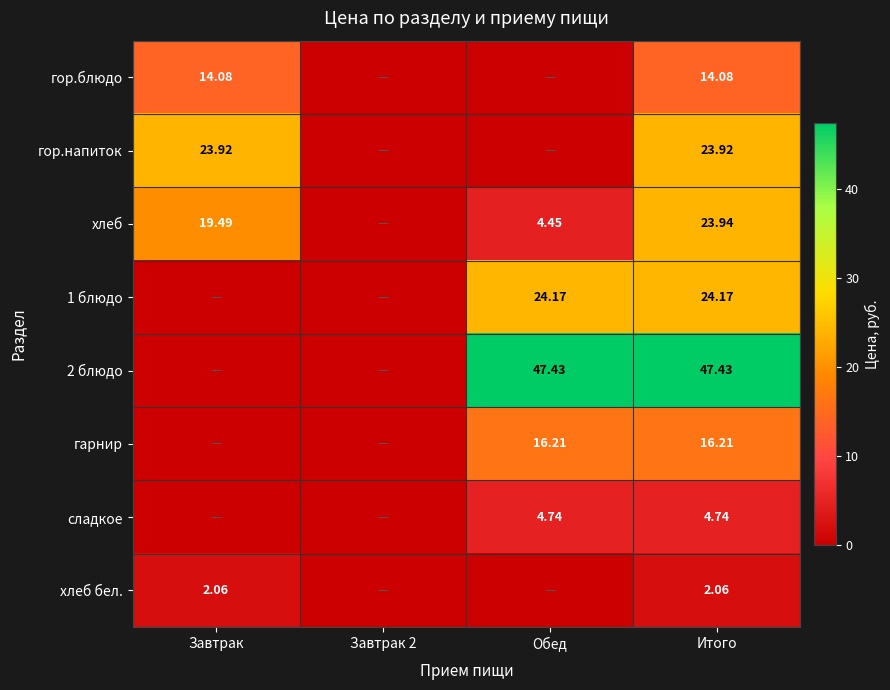

Is the value of хлеб бел. at Завтрак greater than the value of гор.блюдо at Итого?

No